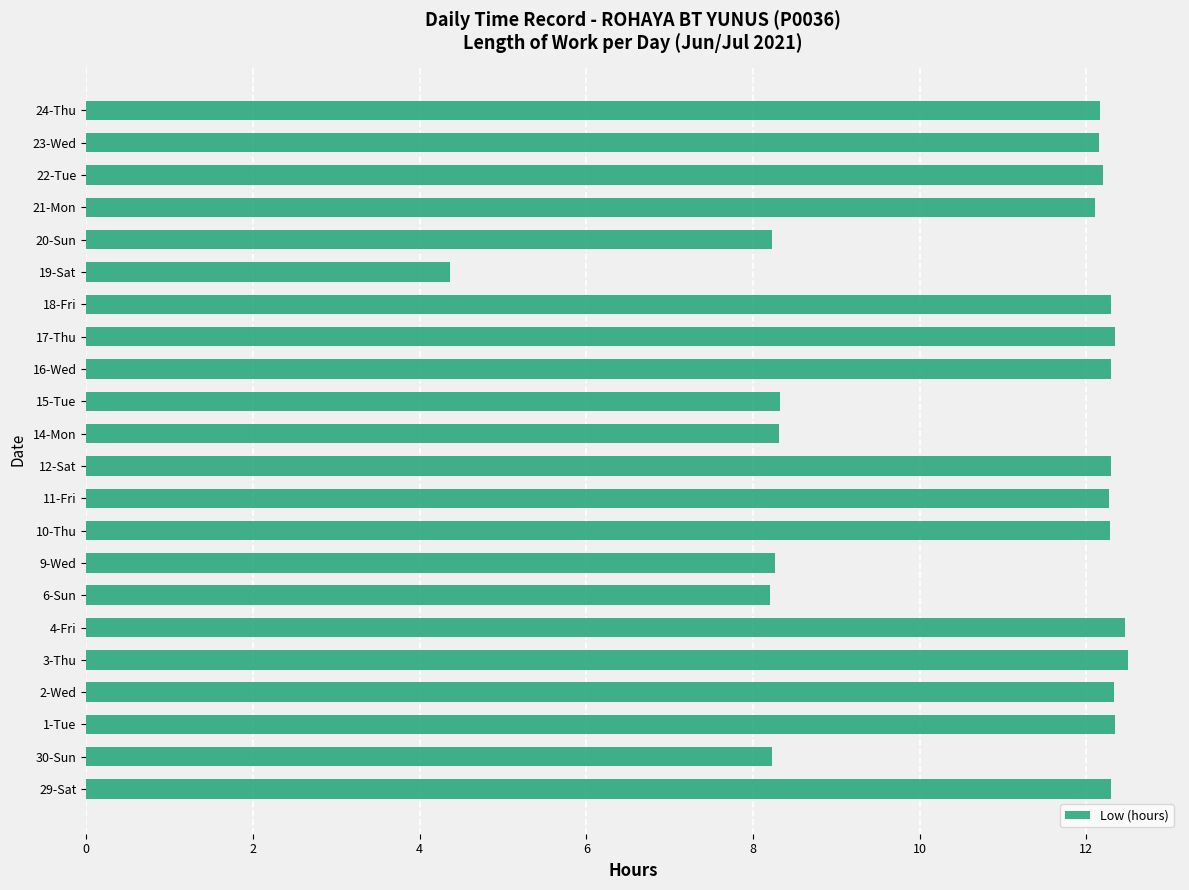

True or false: the data shows 7.5 at 10-Thu.

False